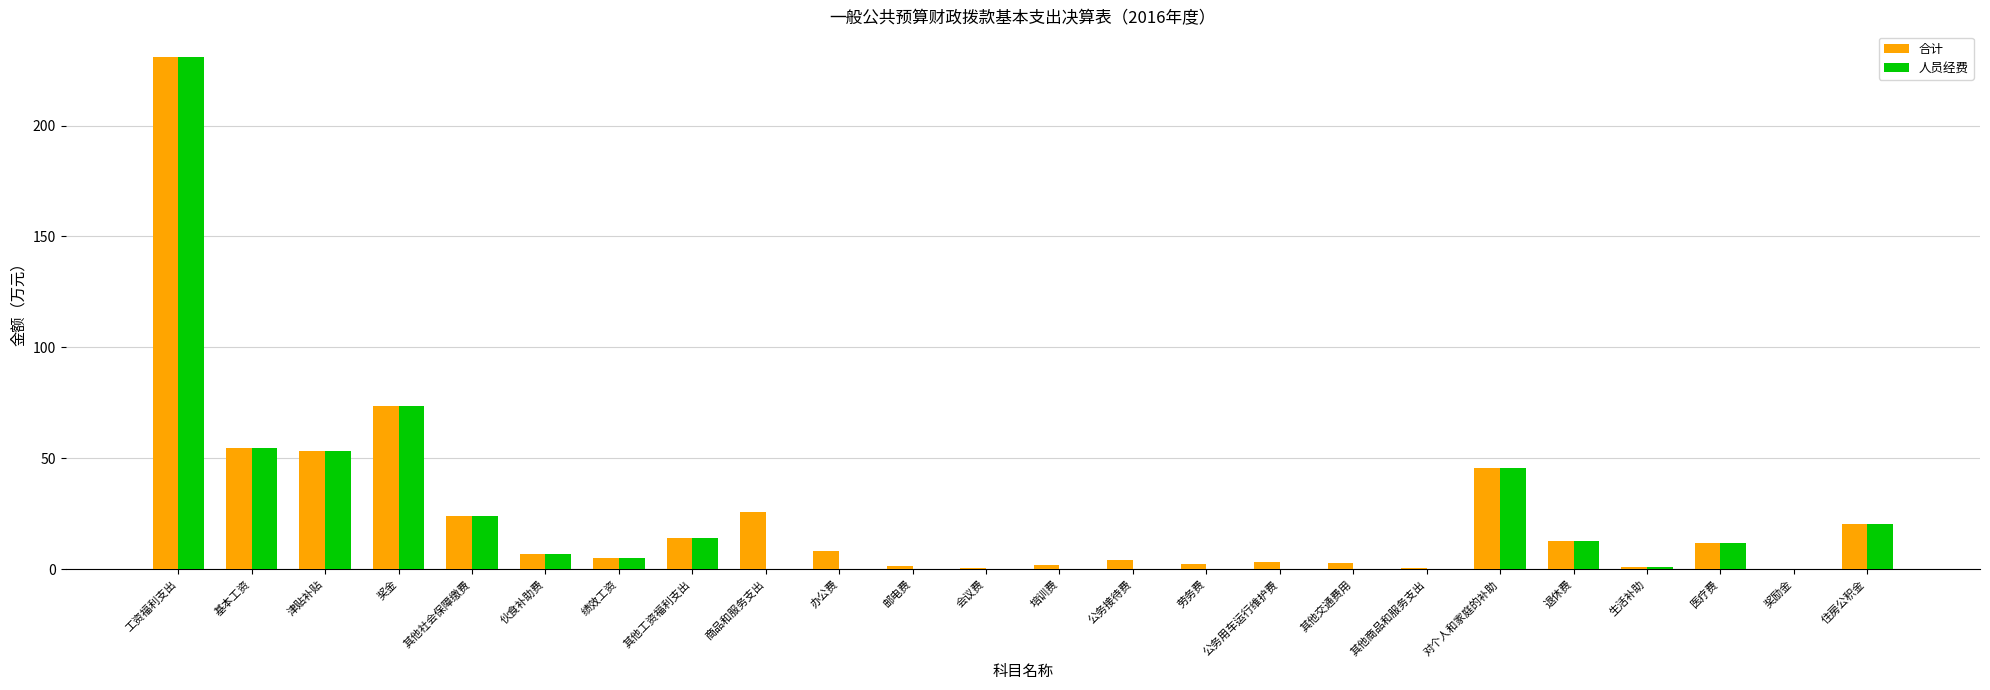

What is the sum of all 人员经费 values?

553.4